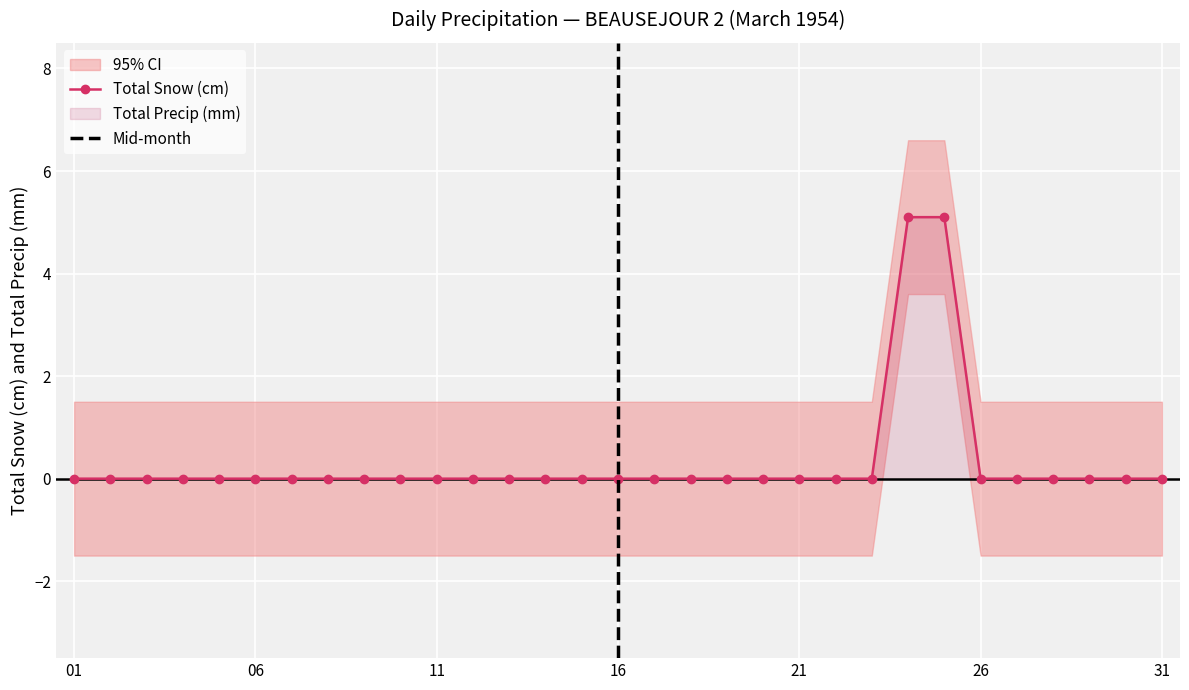

True or false: the data has more than 2 interior local peaks.

False